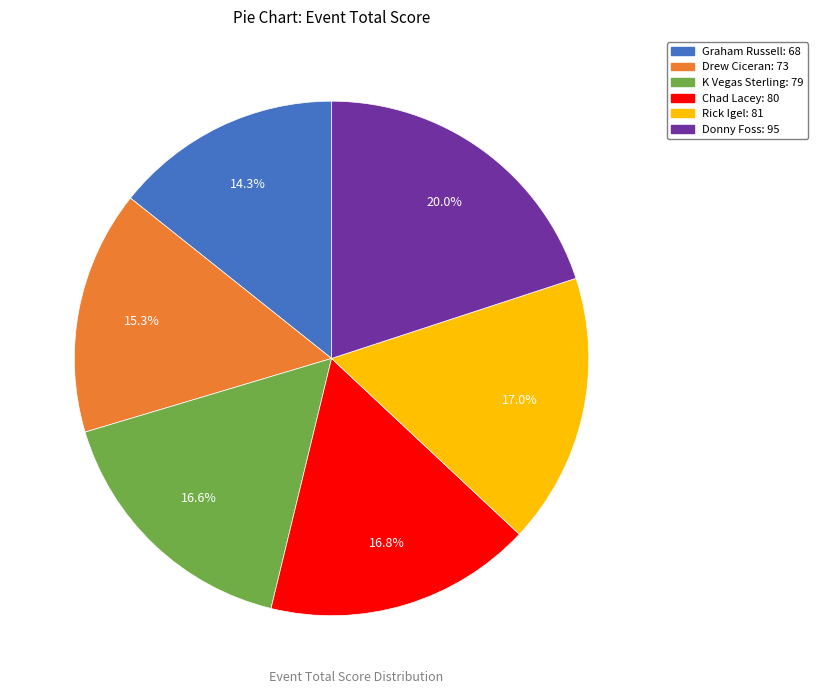

What percentage do Graham Russell and K Vegas Sterling together represent?

30.9%